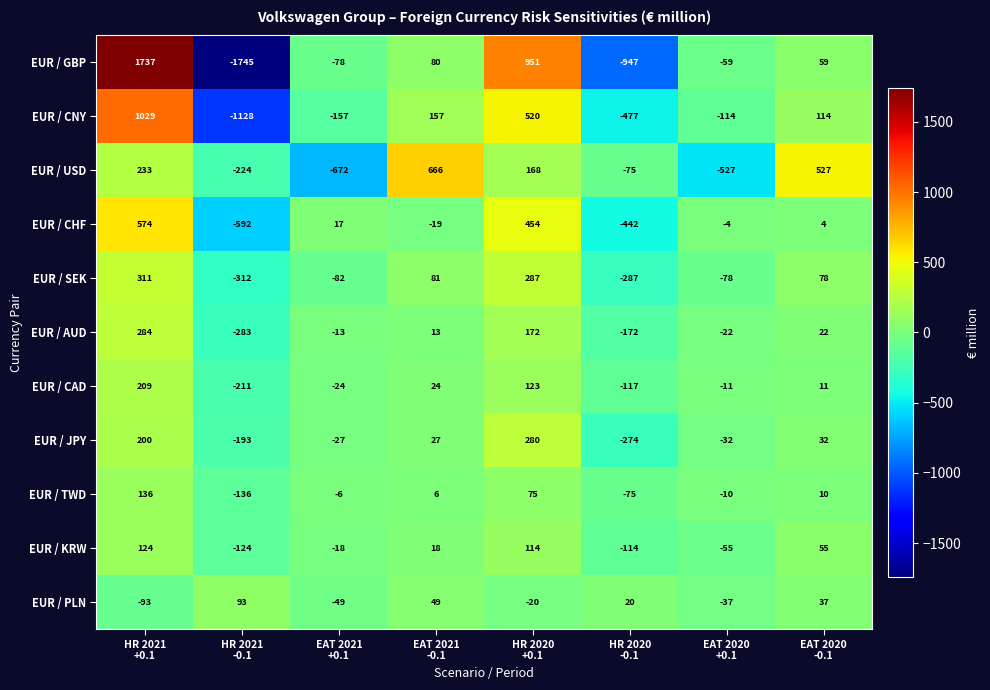

Between HR 2021
-0.1 and HR 2020
+0.1, which series saw the biggest shift?

EUR / GBP